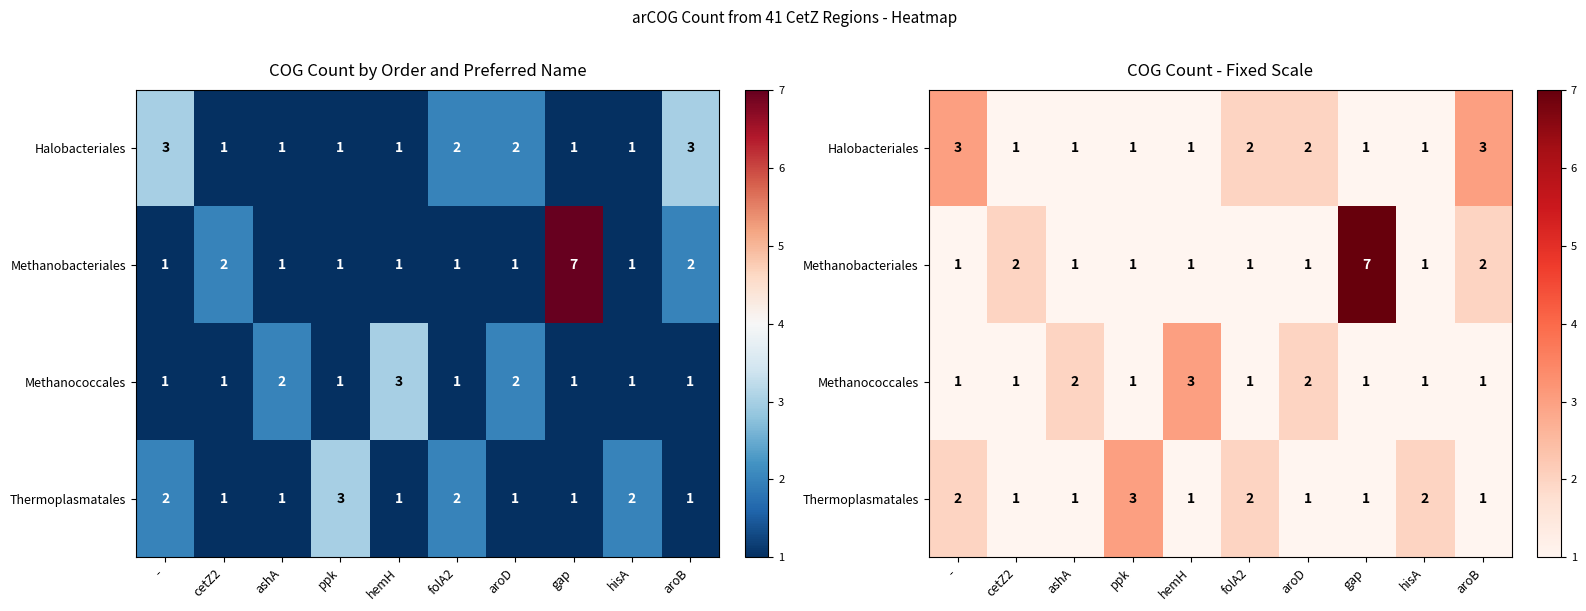

Count the Thermoplasmatales values in the range 1 to 2.

9